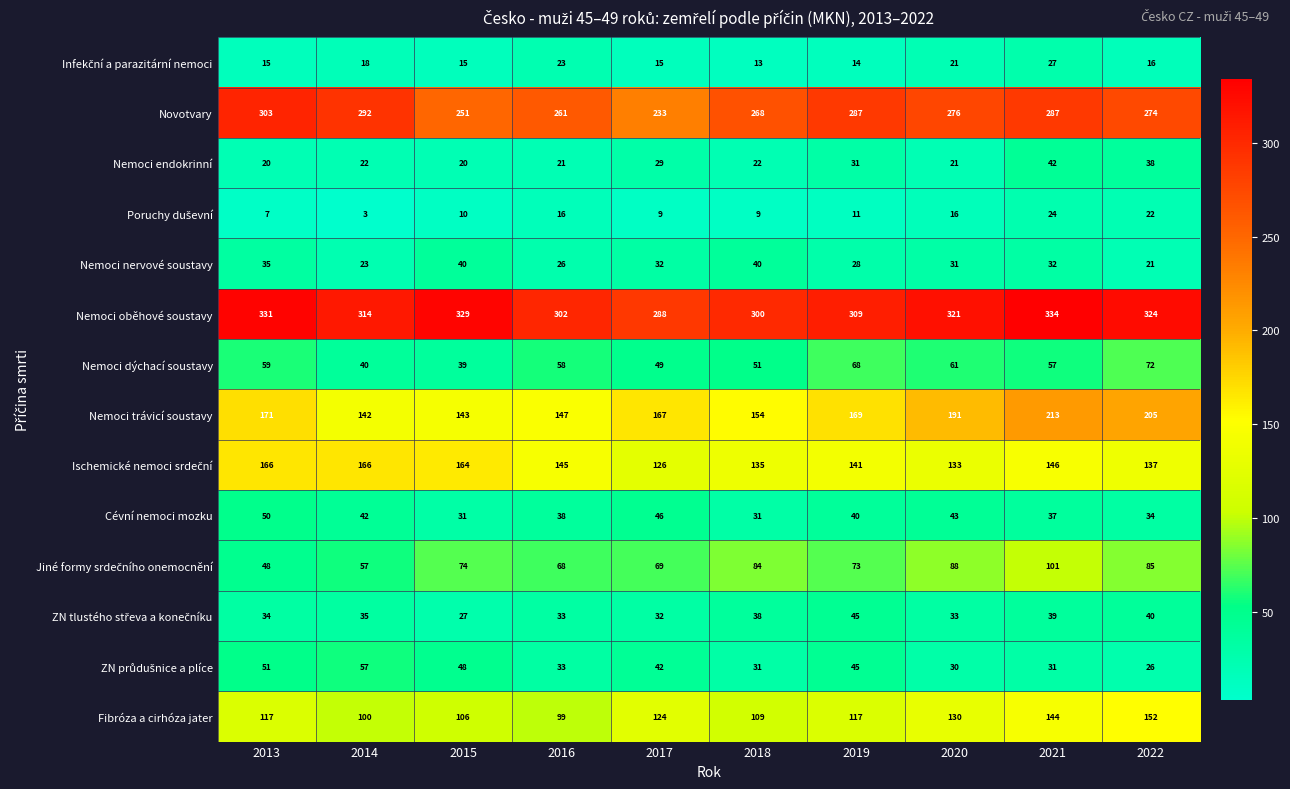

What is the greatest value displayed?

334